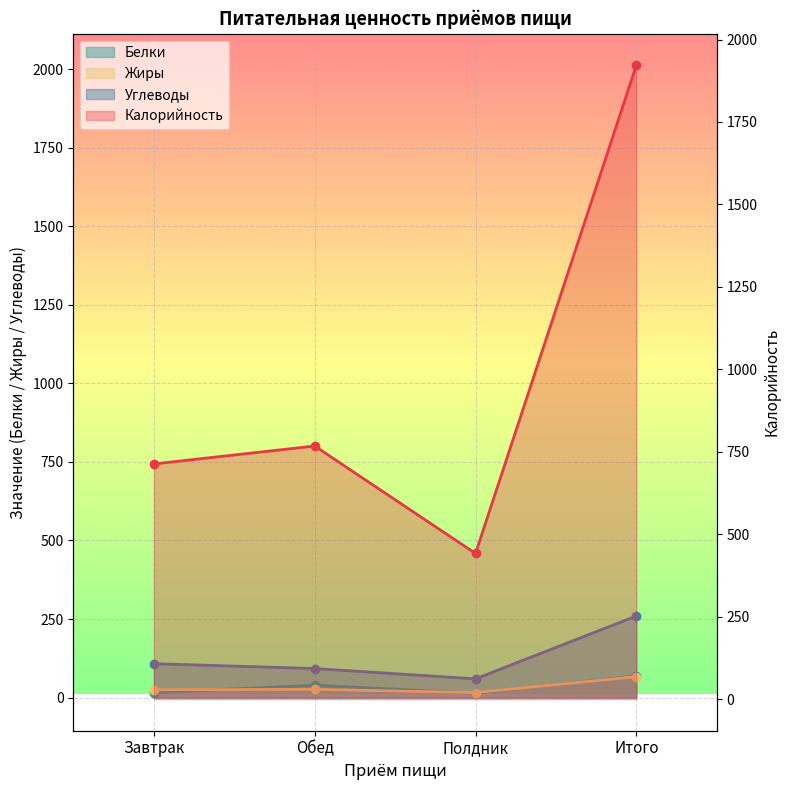

List the series in order of their peak value, lowest first.

Жиры, Белки, Углеводы, Калорийность